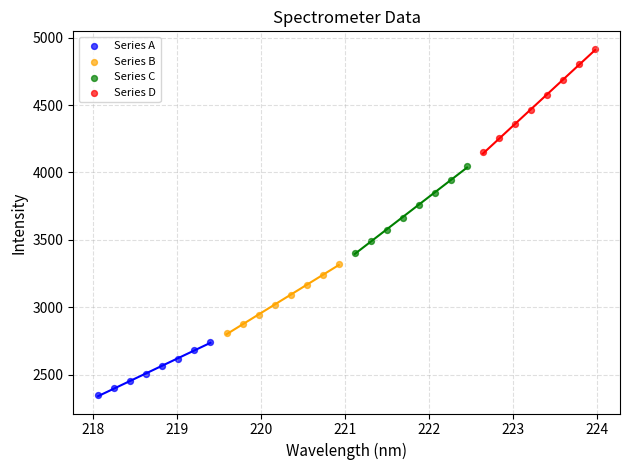

Which series reaches the minimum Y coordinate?

Series A